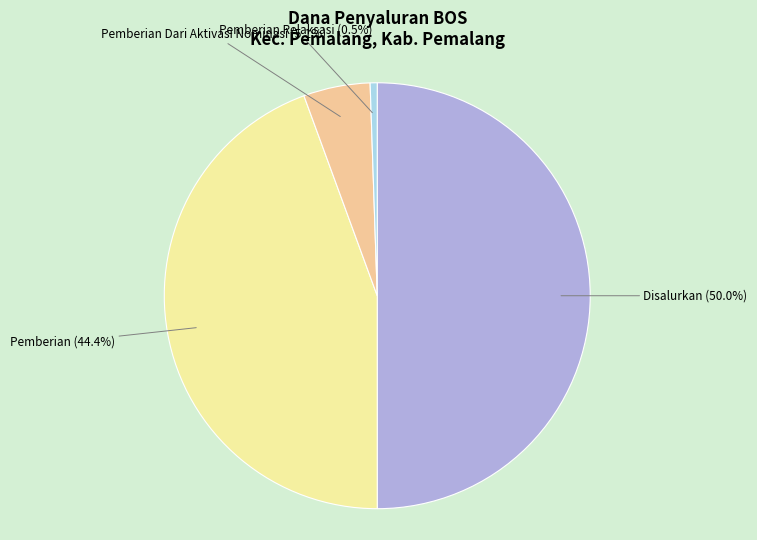

Count the number of slices in the pie.

4